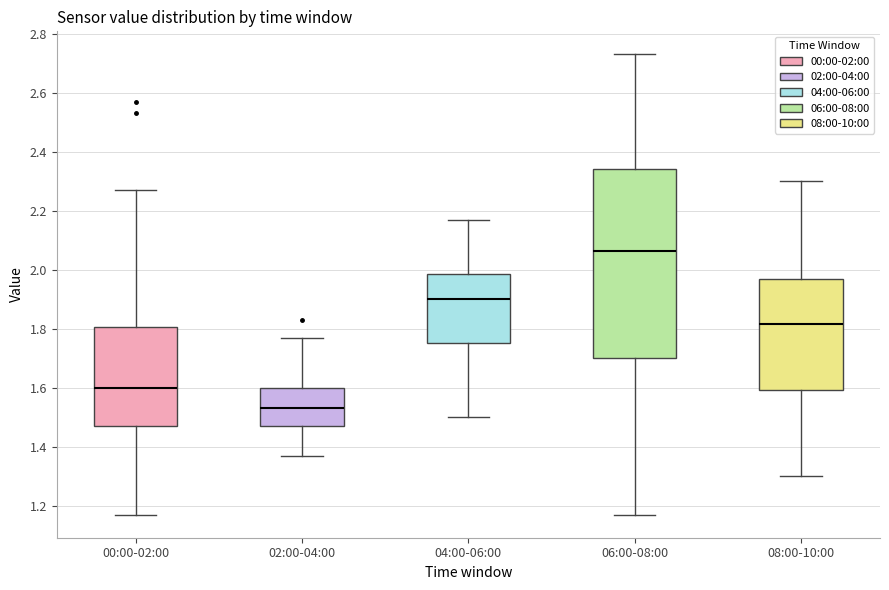

Reading left to right, transcribe this box plot: for each box, give where its median line is, the range the box spans, and where its two whiskers end, as read against the y-axis. The values are not printed on the chart, so give them approximately, as read against the axis.

00:00-02:00: median 1.60, box 1.48 to 1.80, whiskers 1.18 to 2.28
02:00-04:00: median 1.54, box 1.48 to 1.60, whiskers 1.38 to 1.78
04:00-06:00: median 1.90, box 1.76 to 1.98, whiskers 1.50 to 2.18
06:00-08:00: median 2.06, box 1.70 to 2.34, whiskers 1.18 to 2.74
08:00-10:00: median 1.82, box 1.60 to 1.98, whiskers 1.30 to 2.30